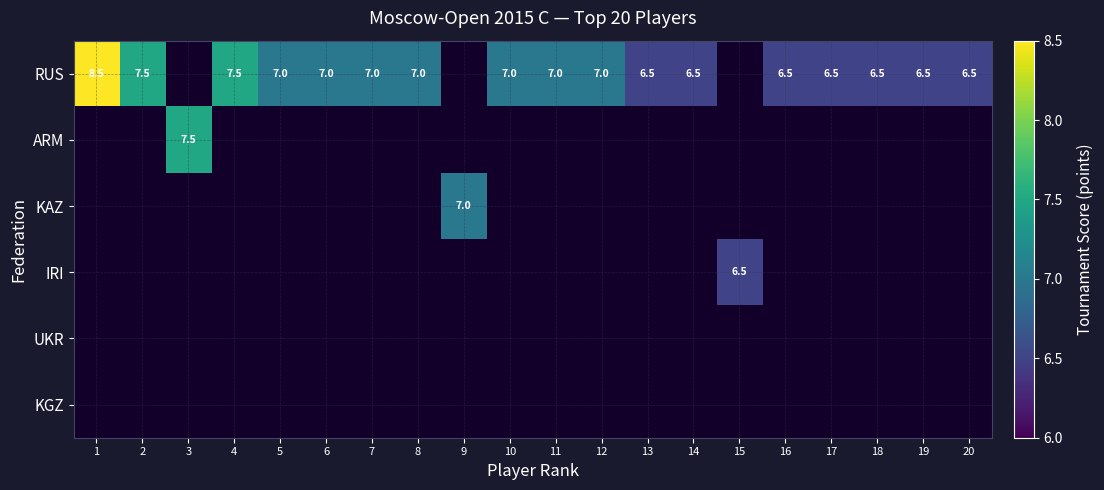

True or false: IRI has a value of 9.2 at 15.

False